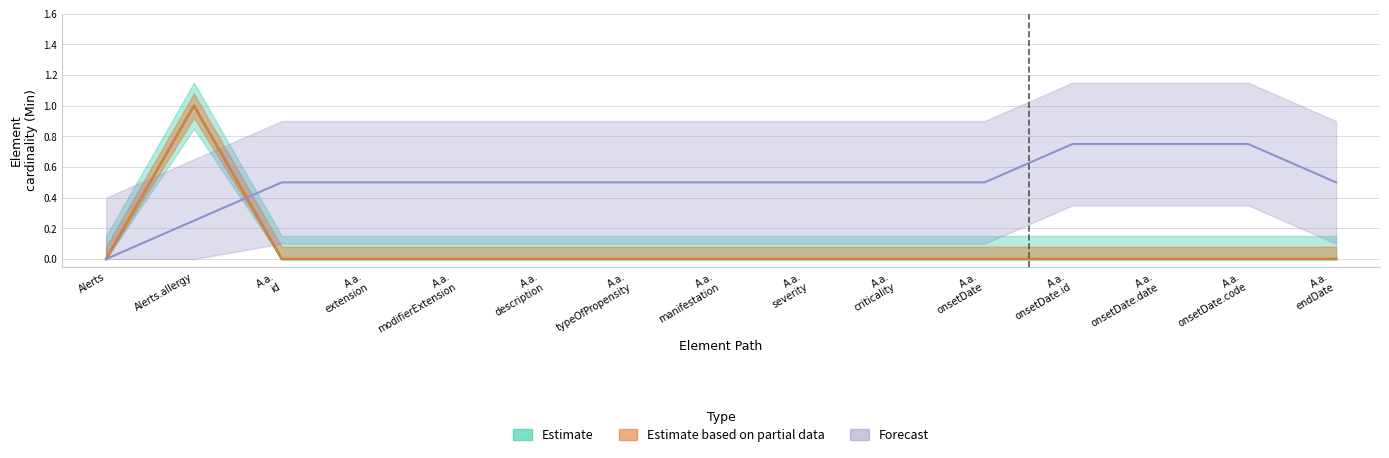

How many positive values does the Estimate series have?

1